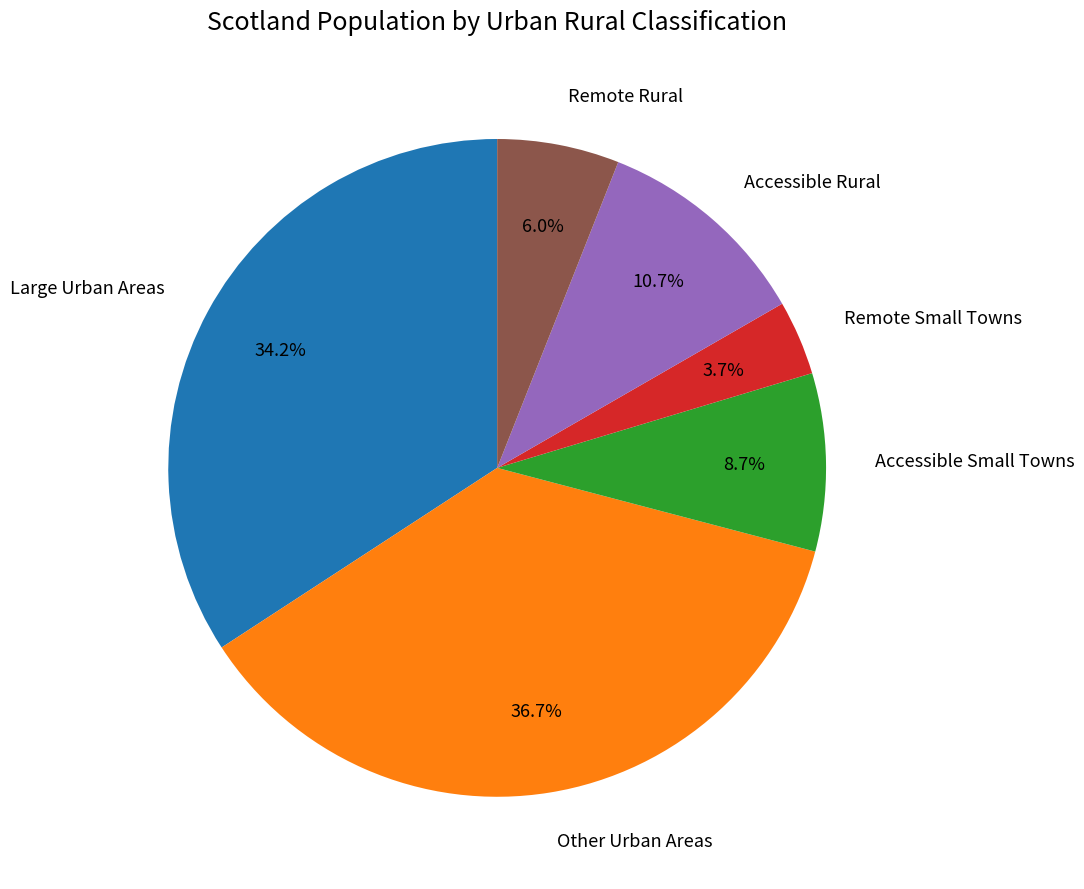

Count the number of slices in the pie.

6